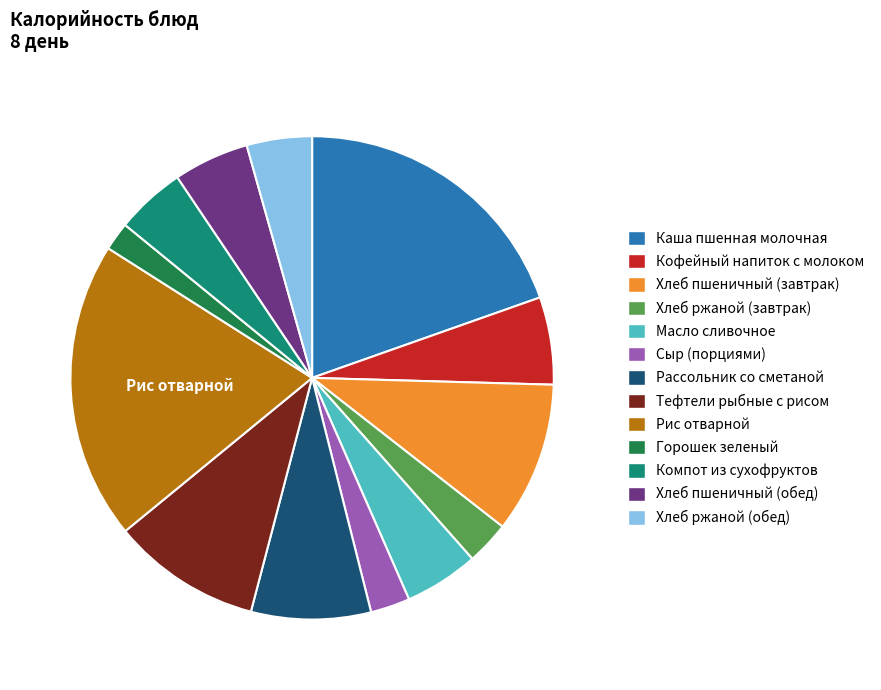

How many segments does this pie chart have?

13